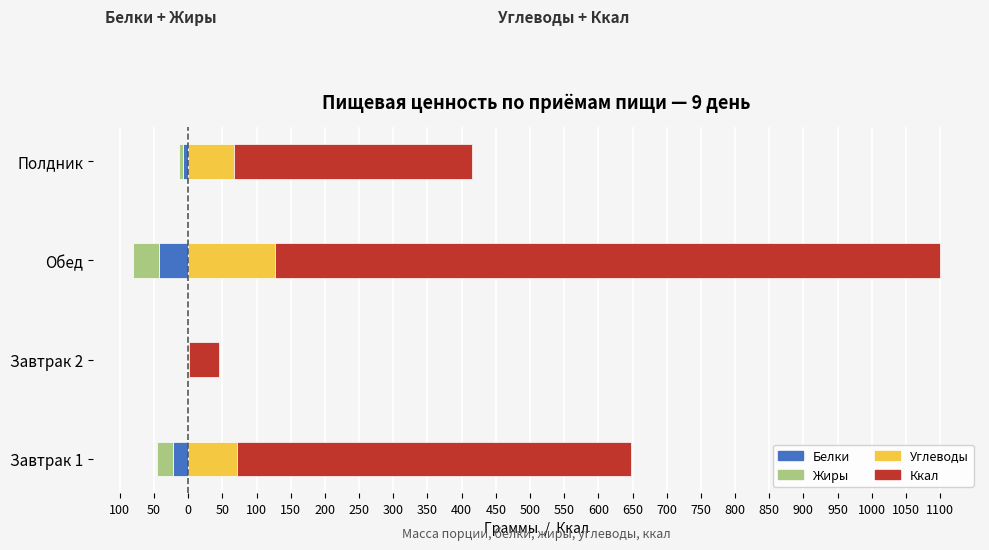

Read the Жиры value at Полдник.

-5.8